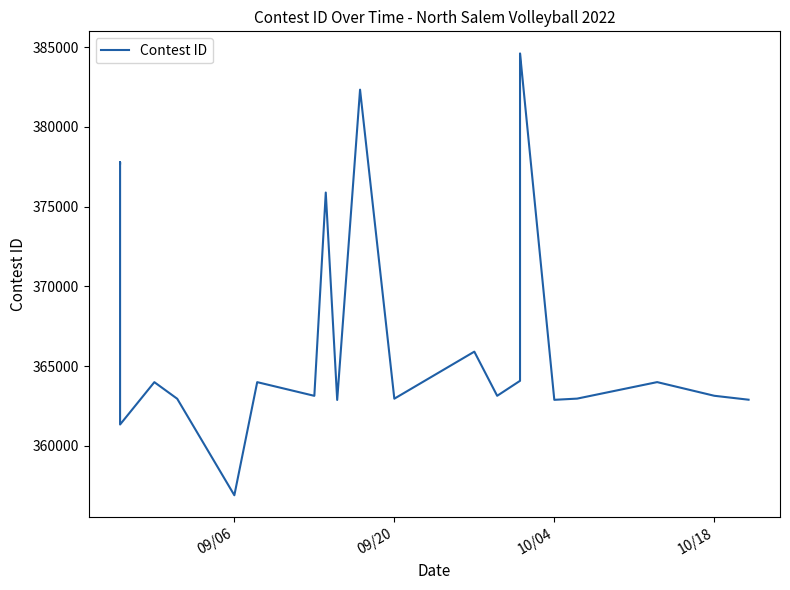

Is this an area chart (filled region under the line)?

No